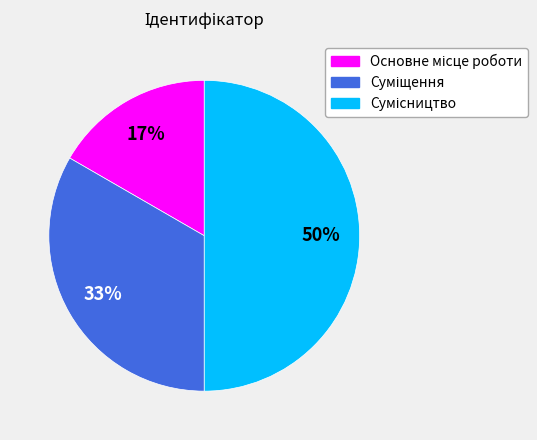

To the nearest percent, what is the difference between the largest and smallest slice percentages?

33%